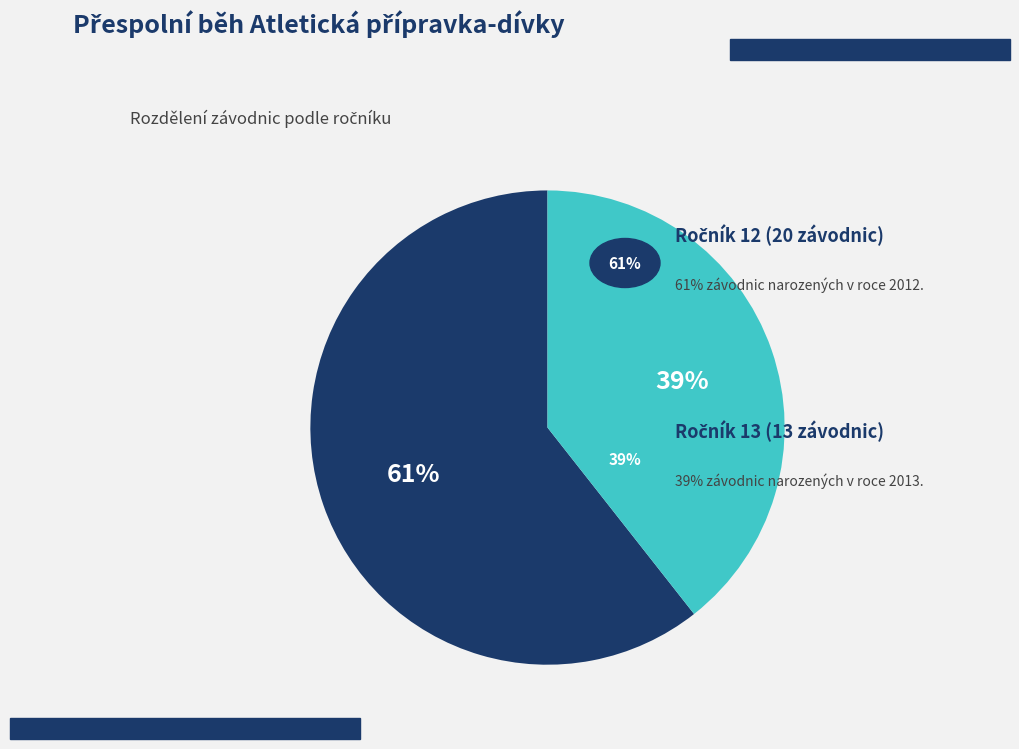

Does any single category account for the majority?

Yes